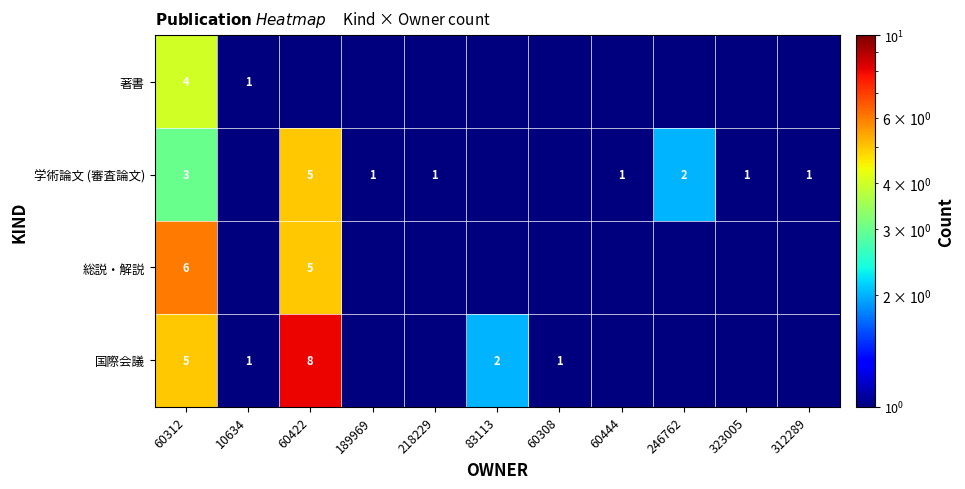

Which has a higher value, 60308 or 60444?

60308